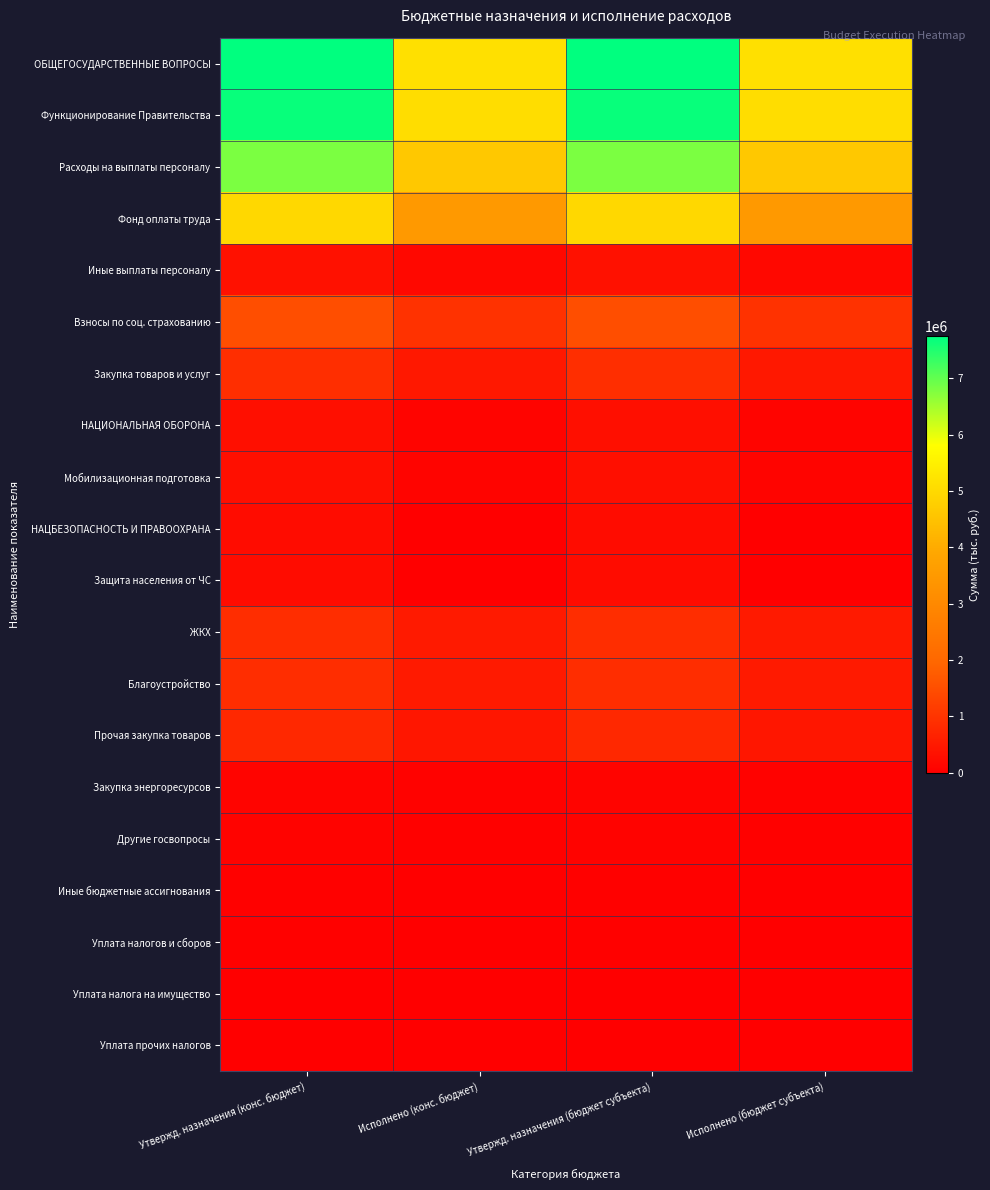

What is the total value across all series at Исполнено (бюджет субъекта)?

21764424.4